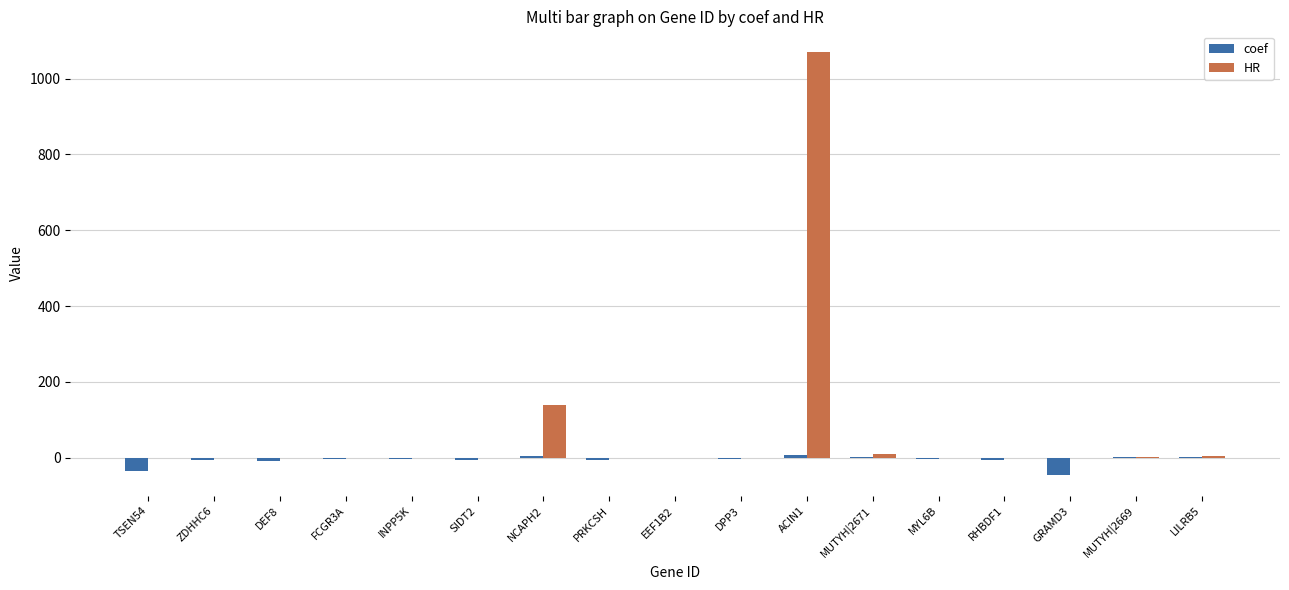

The HR series shows 9.0 at MUTYH|2671. True or false?

True